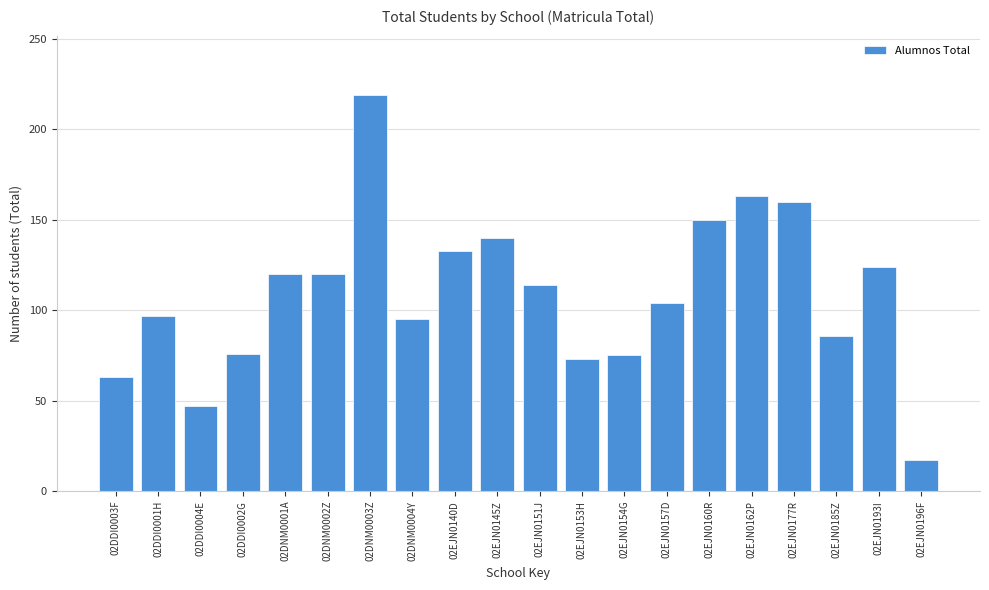

True or false: the data shows 63 at 02DDI0003F.

True